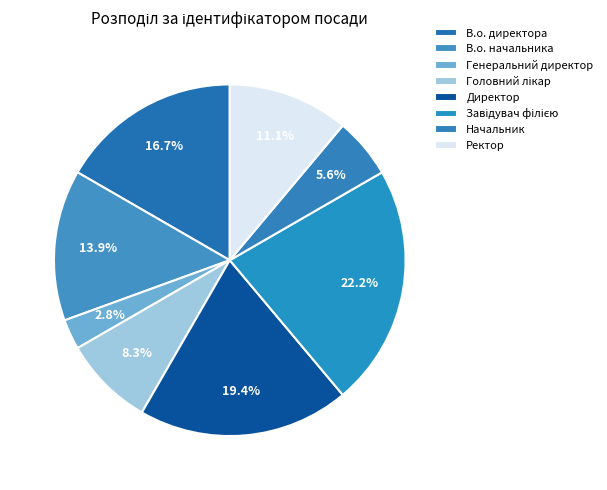

To the nearest percent, what portion does В.о. директора represent?

17%